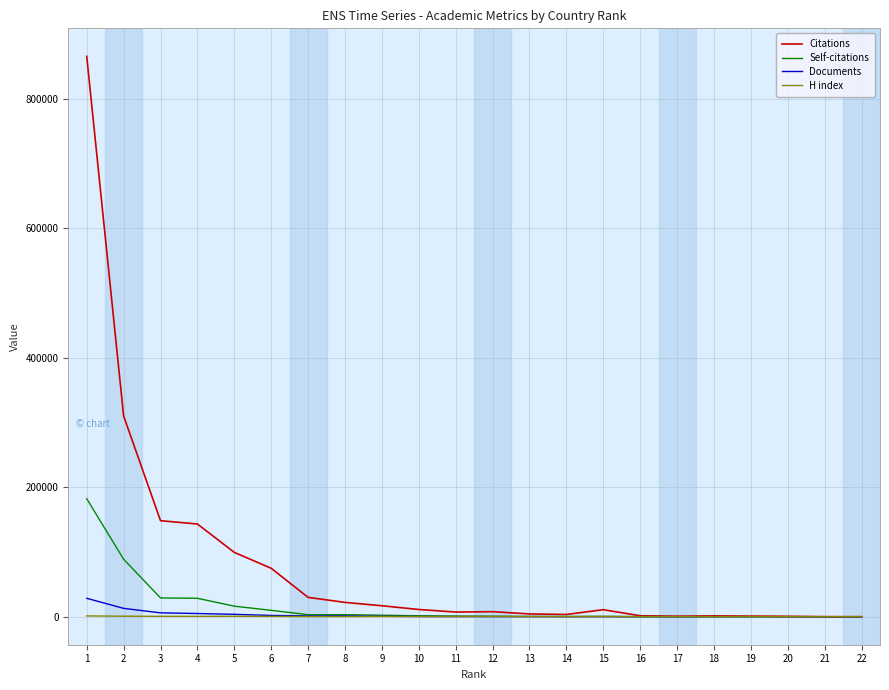

What is the maximum value shown in the chart?

865879